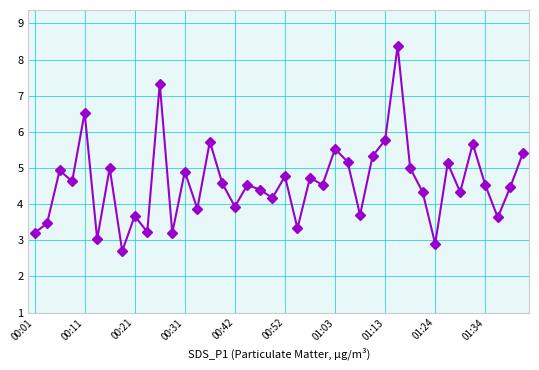

What is the minimum value shown in the chart?

2.7